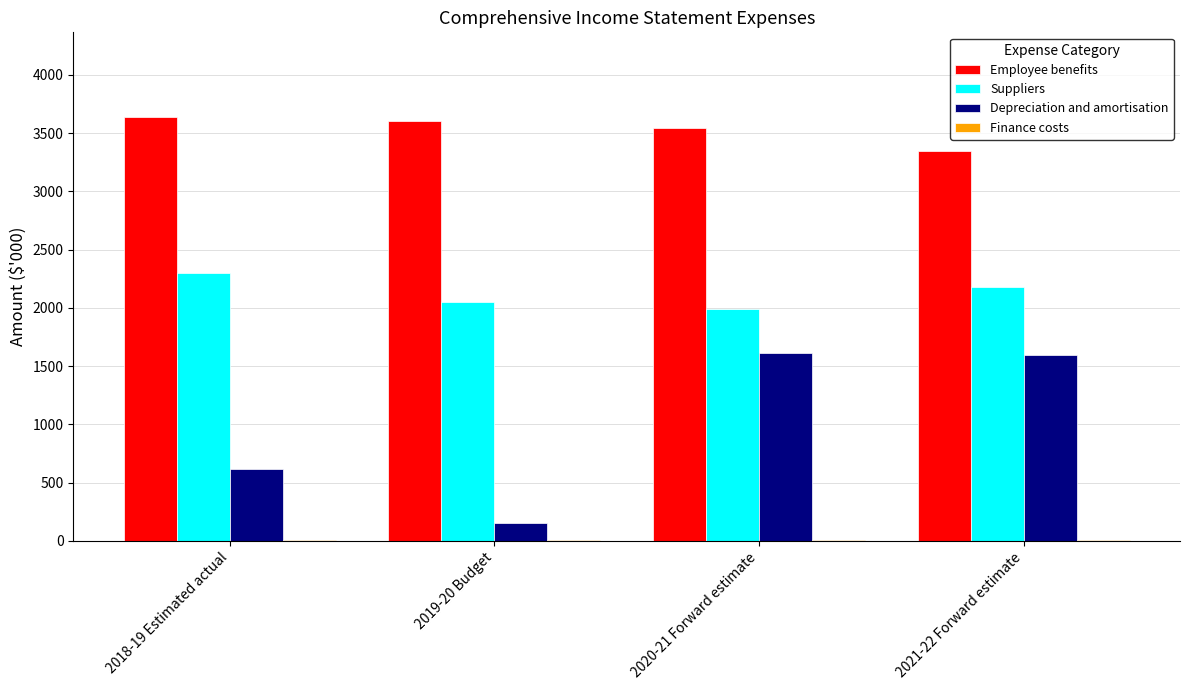

Which series has the largest total across all categories?

Employee benefits